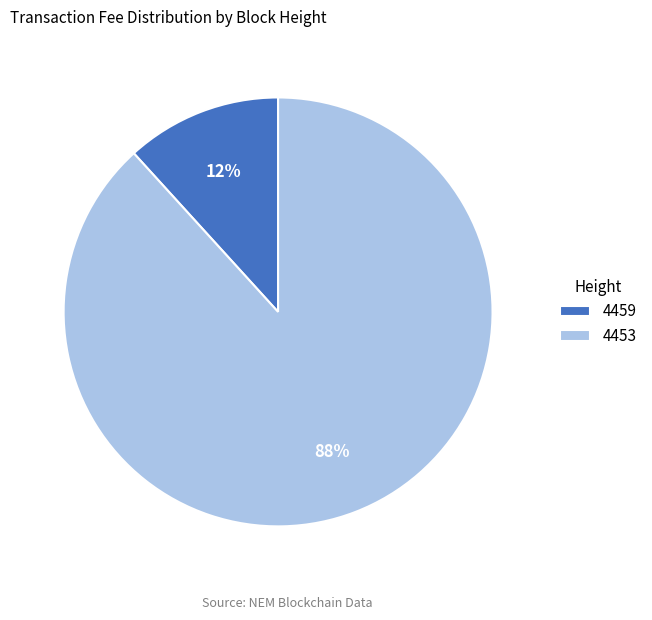

Approximately how many times larger is the value at 4459 compared to 4453?

0.1